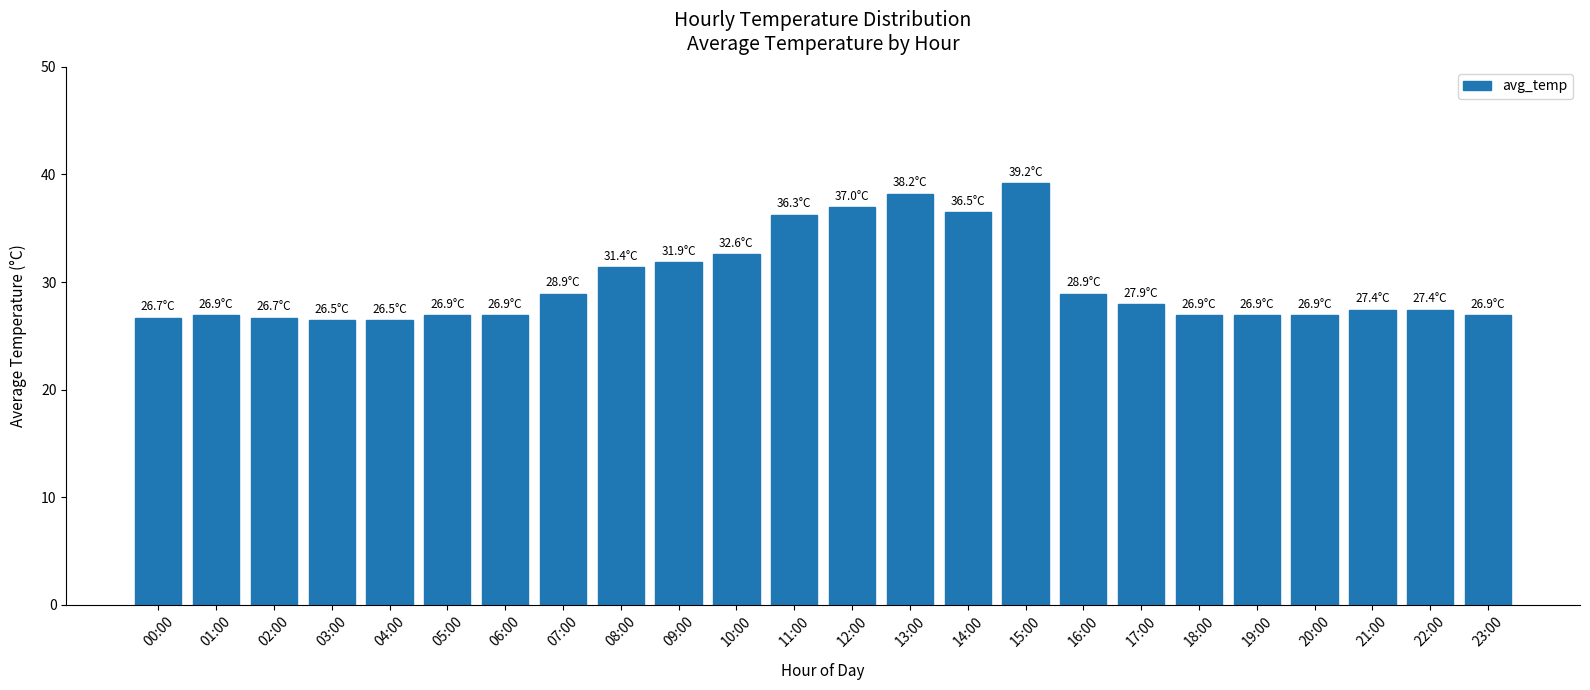

What is the value of the 16th bar from the left?

39.2